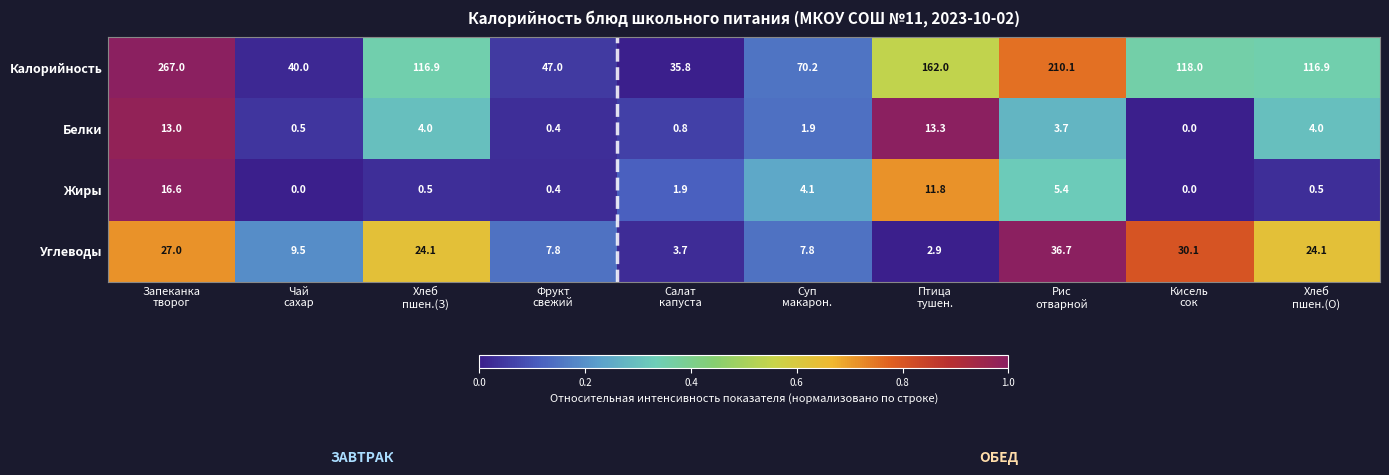

What is the difference between the second highest and minimum values in the Жиры series?

11.8